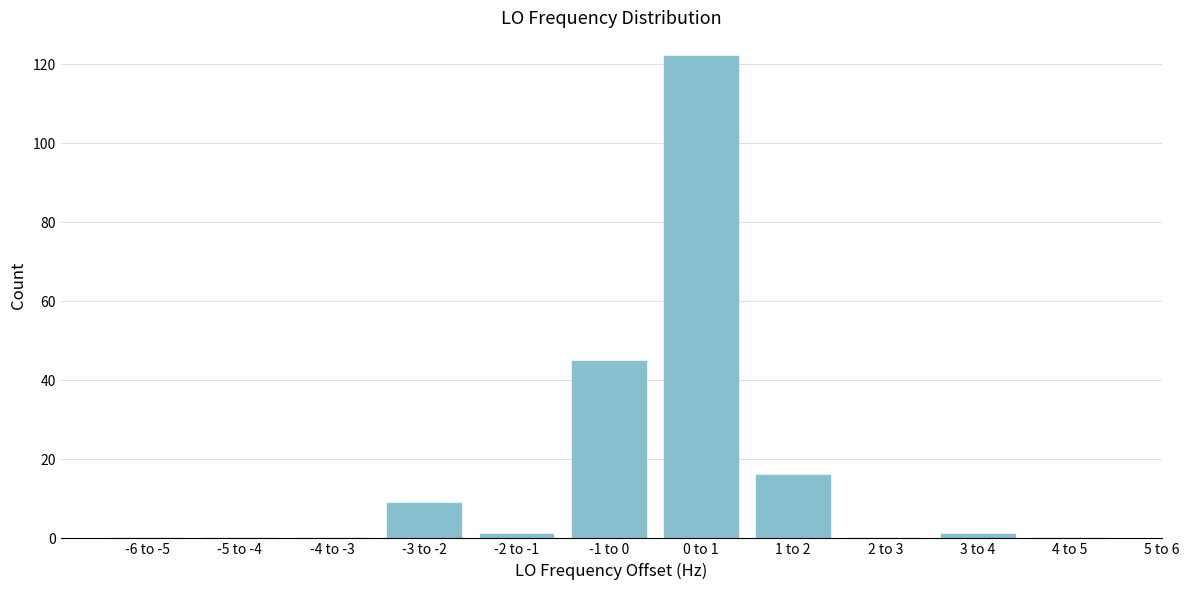

Reading left to right, transcribe all the data shown in this chart.

-6 to -5=0	-5 to -4=0	-4 to -3=0	-3 to -2=9	-2 to -1=1	-1 to 0=45	0 to 1=122	1 to 2=16	2 to 3=0	3 to 4=1	4 to 5=0